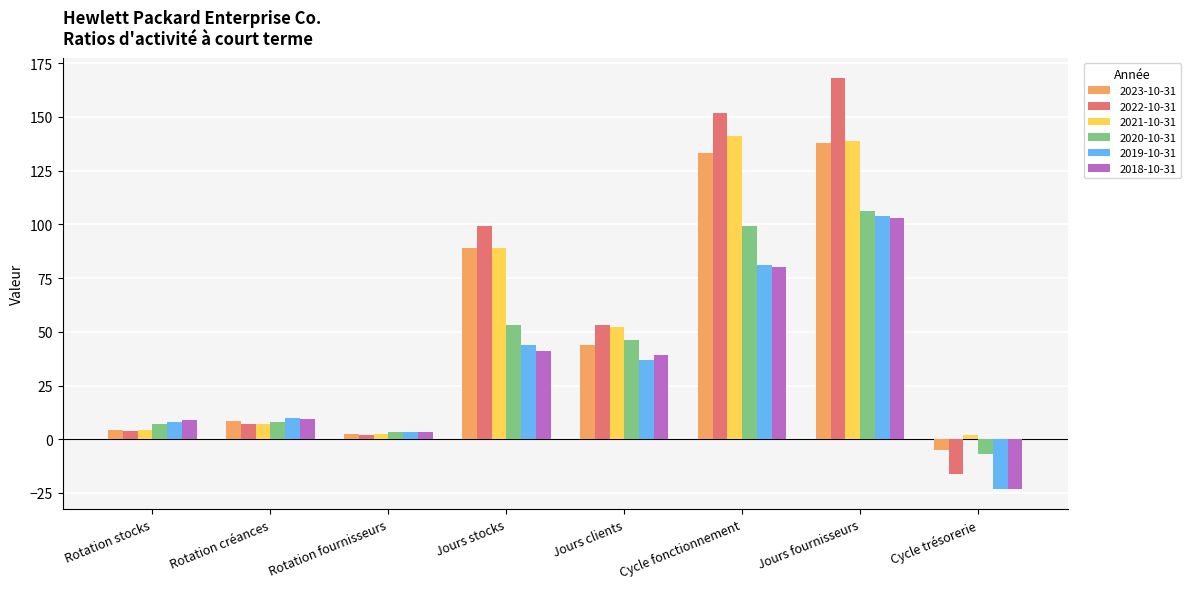

What is the sum of all 2018-10-31 values?

261.8